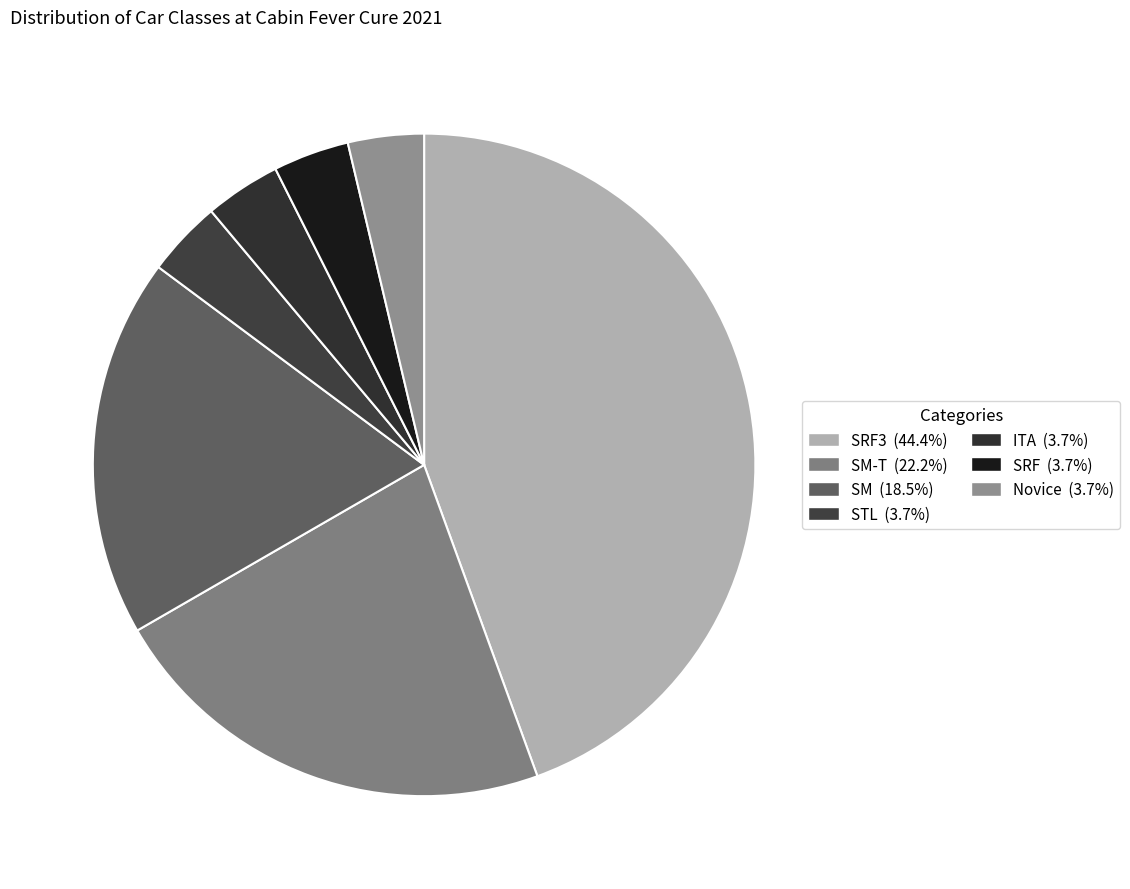

How many segments does this pie chart have?

7